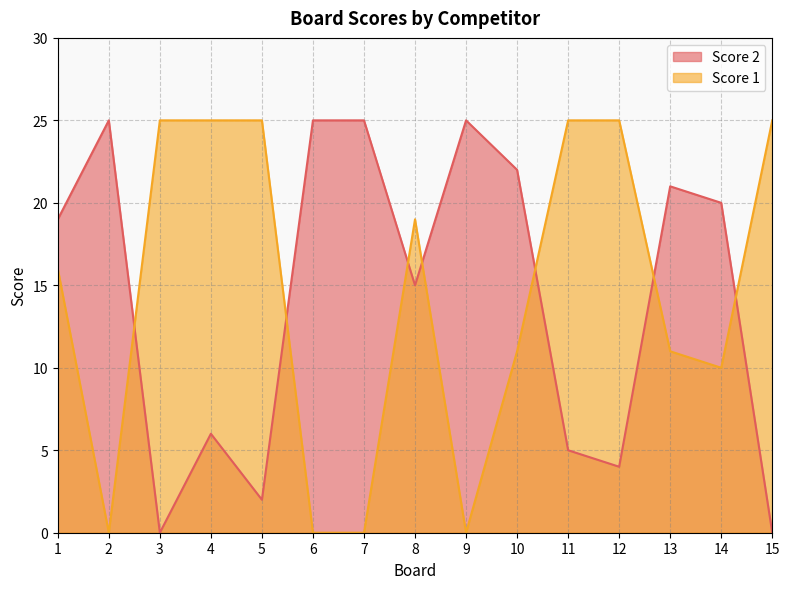

The Score 1 series shows 17 at 14. True or false?

False